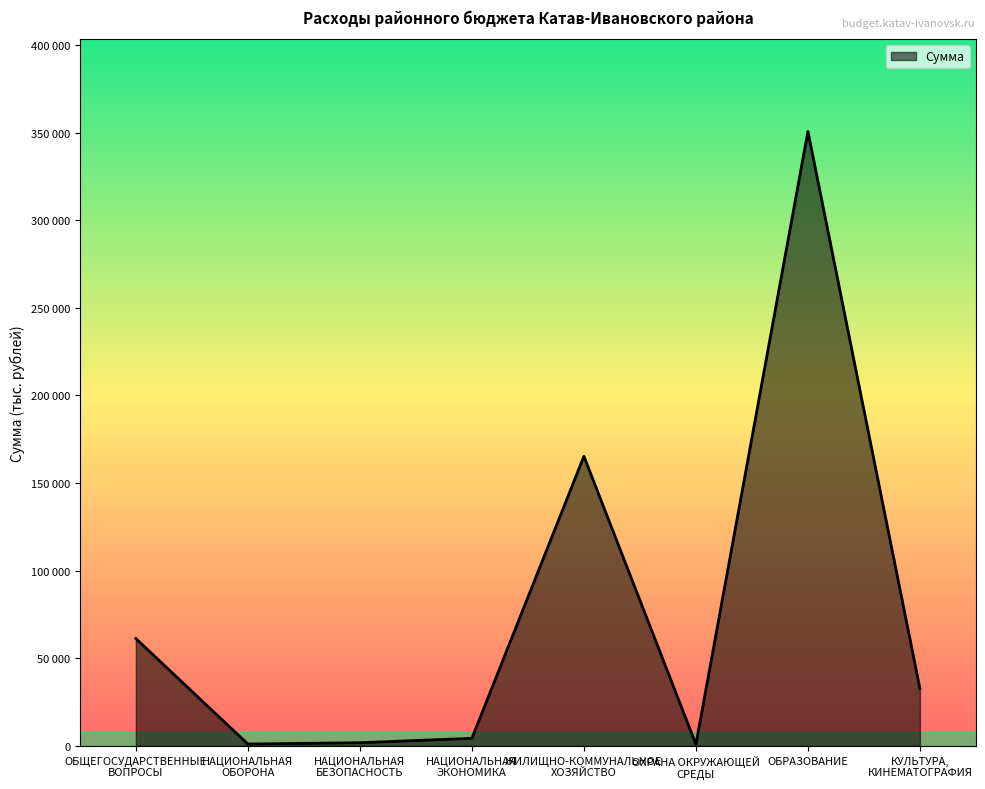

Does the chart display data point markers on the line(s)?

No